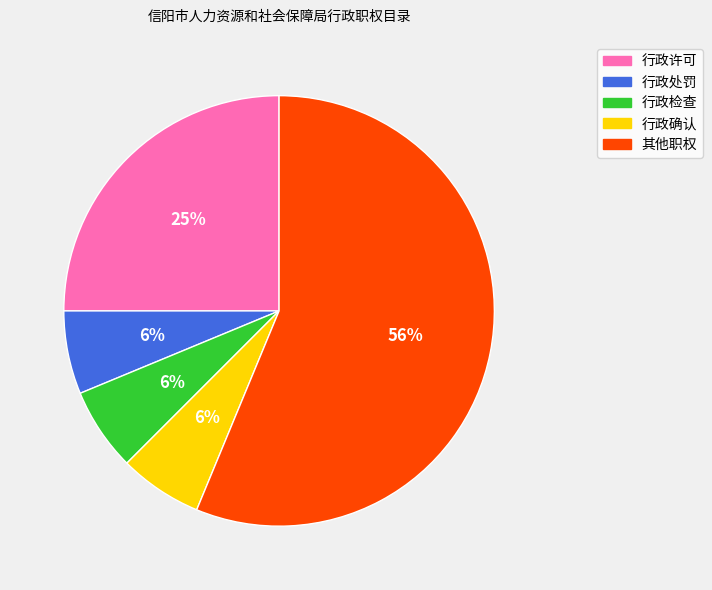

How many segments does this pie chart have?

5